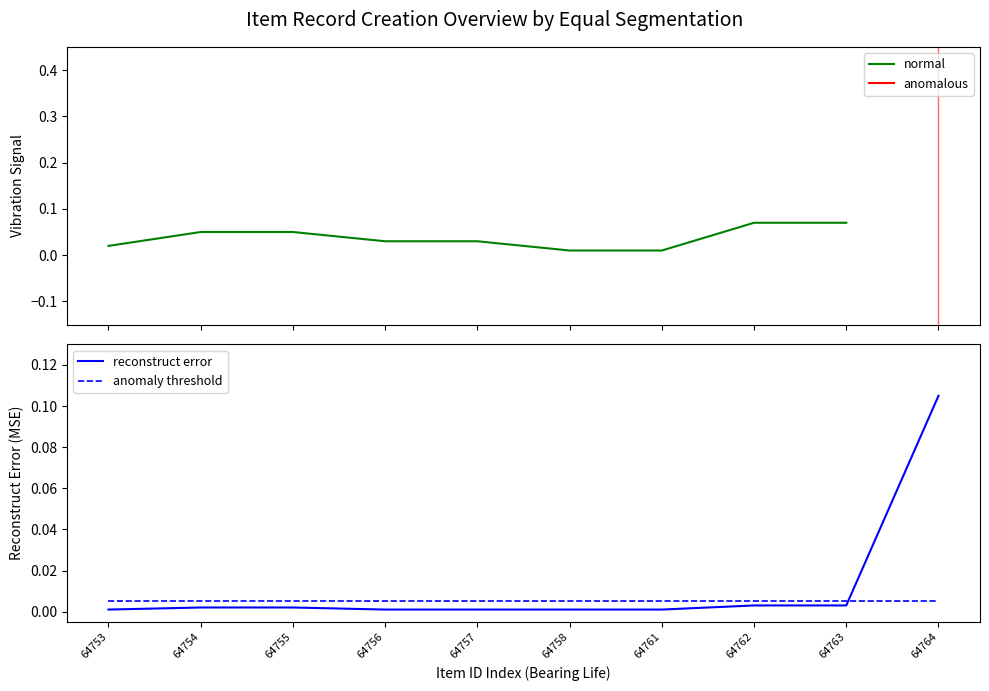

True or false: normal has more than 2 points higher than both neighbors.

False